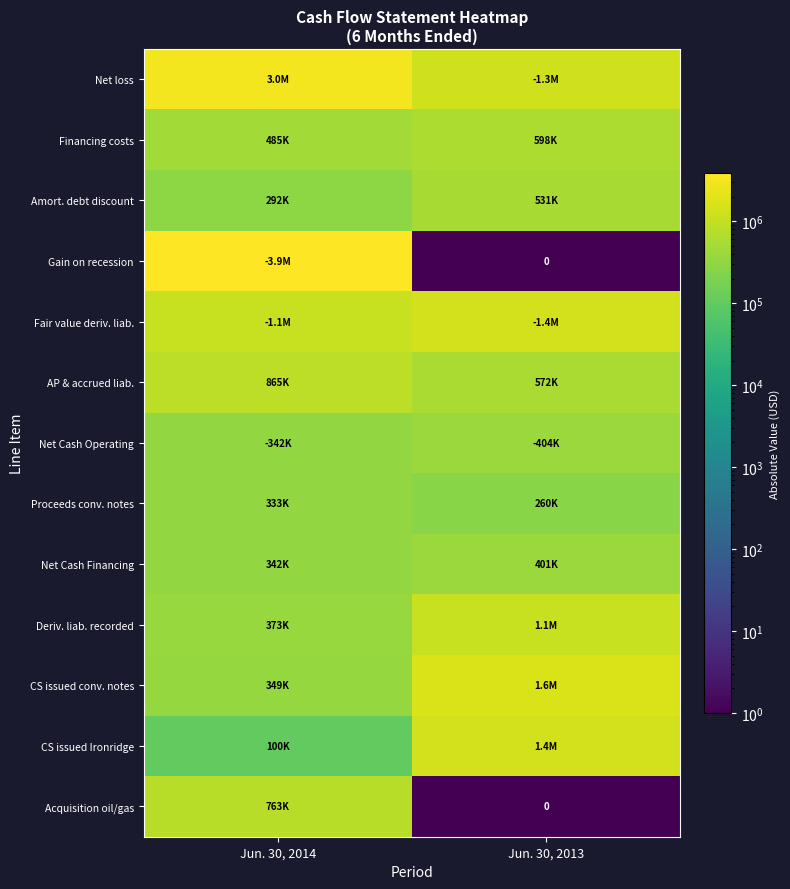

The value of CS issued conv. notes at Jun. 30, 2014 is 348960.0. True or false?

True